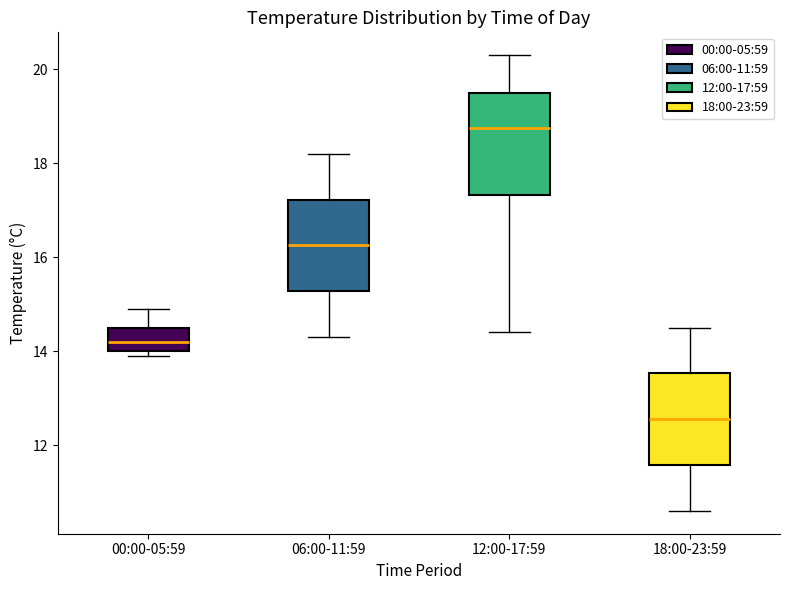

Comparing the boxes themselves (not the whiskers), which one is the tallest?

12:00-17:59